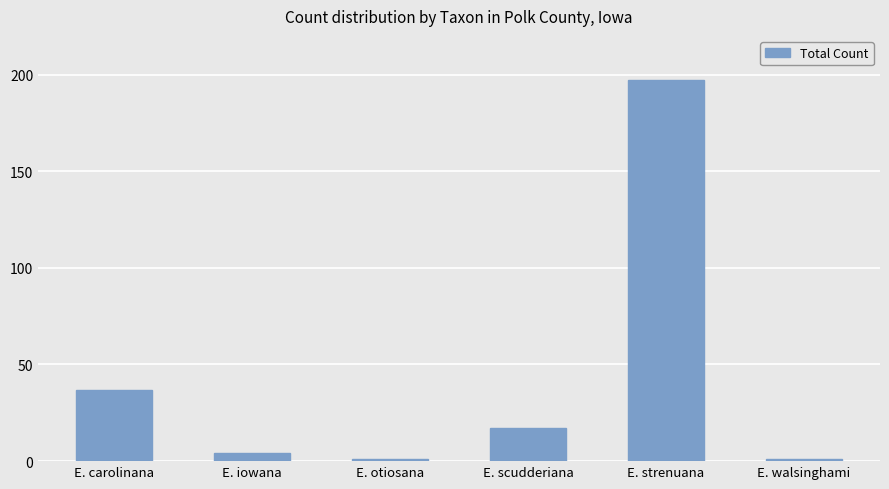

What is the sum of all values?

257